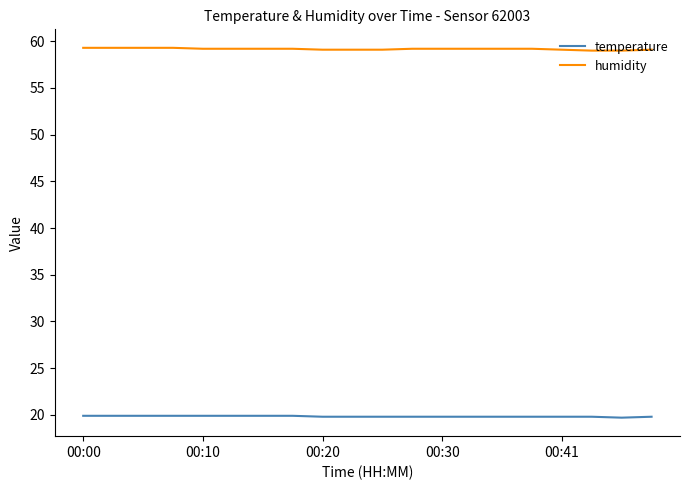

Which series has the largest total across all categories?

humidity